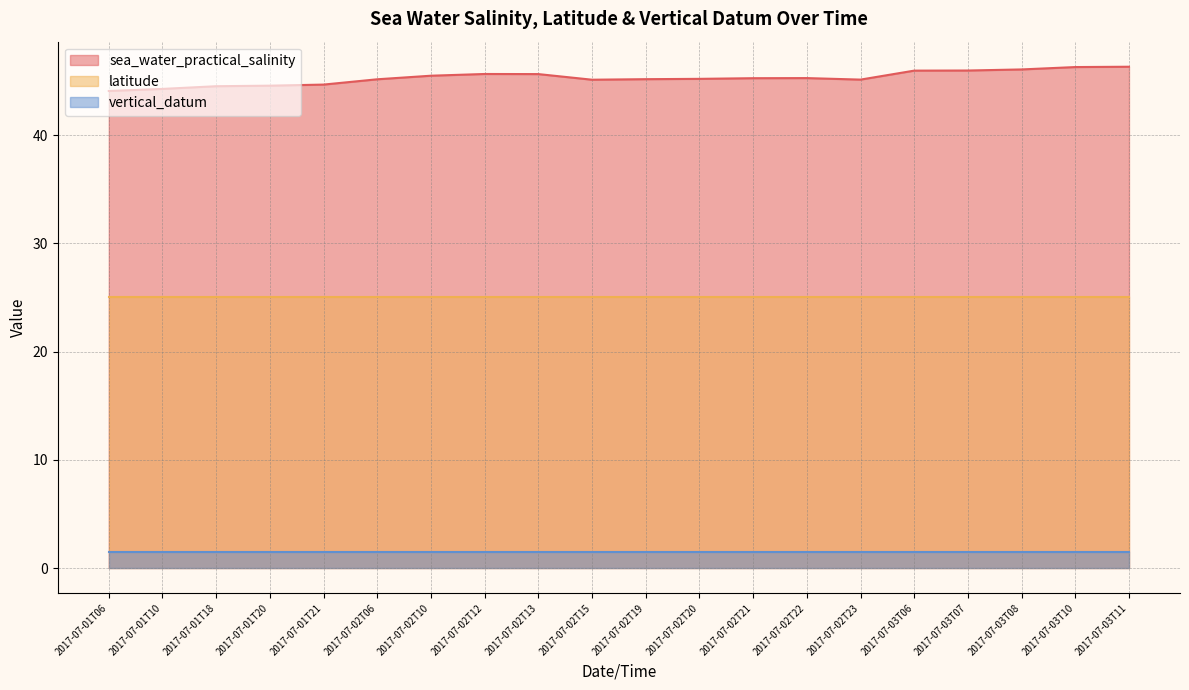

How many lines are shown in the chart?

3